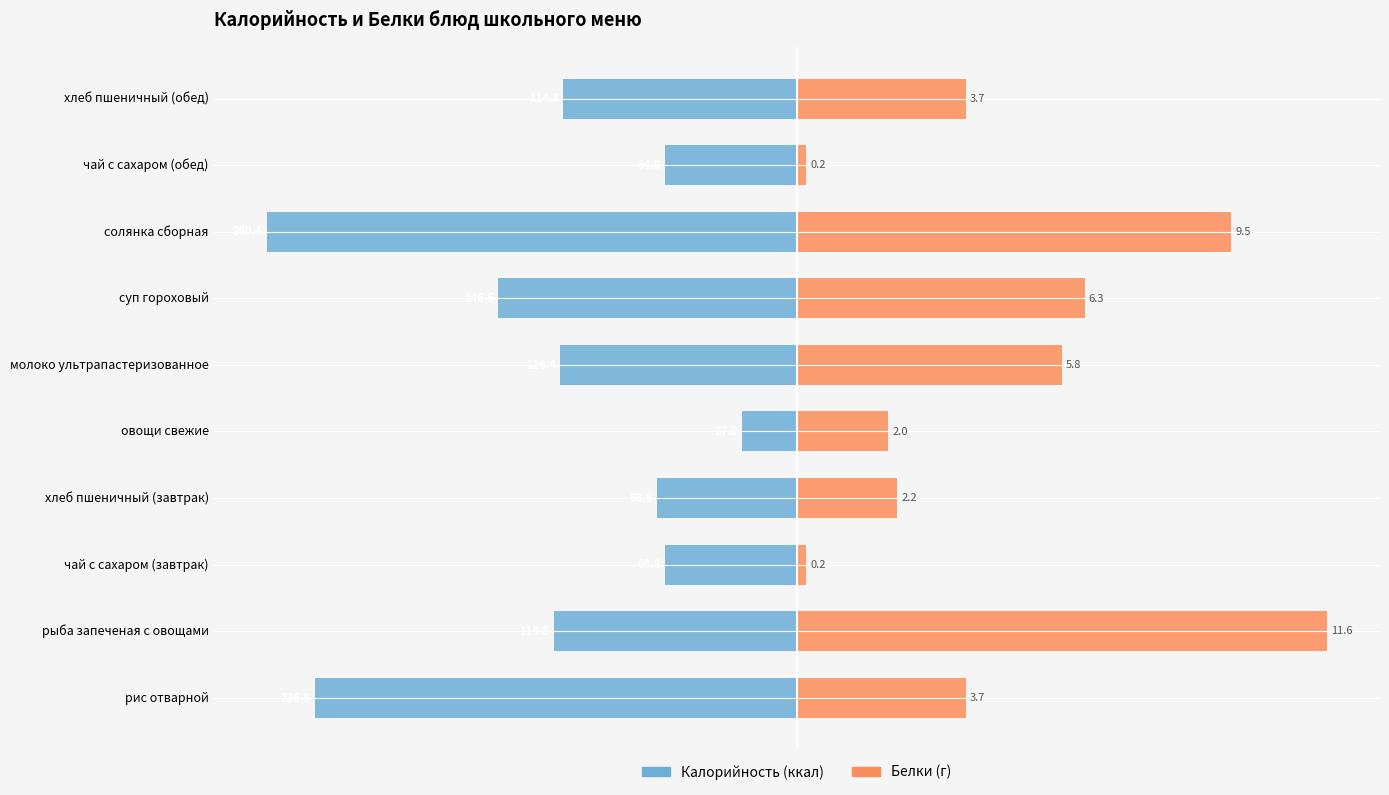

How many distinct data groups are displayed?

2